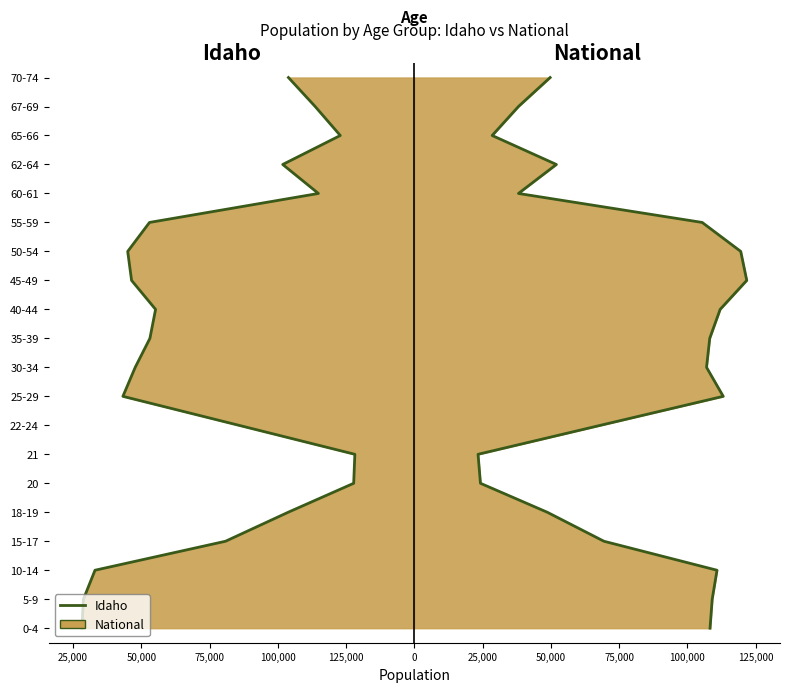

Which series has the widest spread of values?

Idaho line